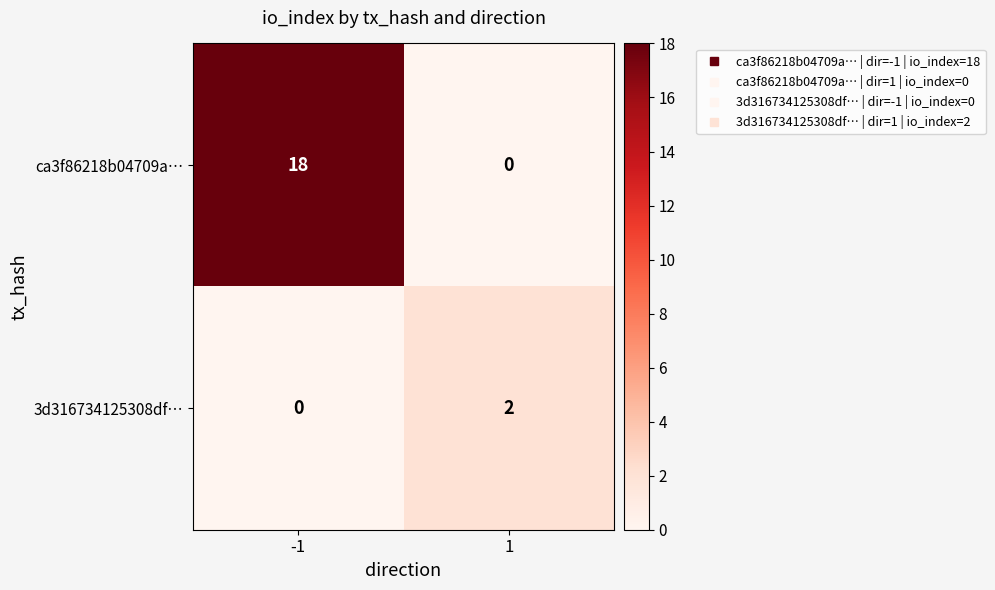

What is the difference between the ca3f86218b04709a… values at 1 and -1?

18